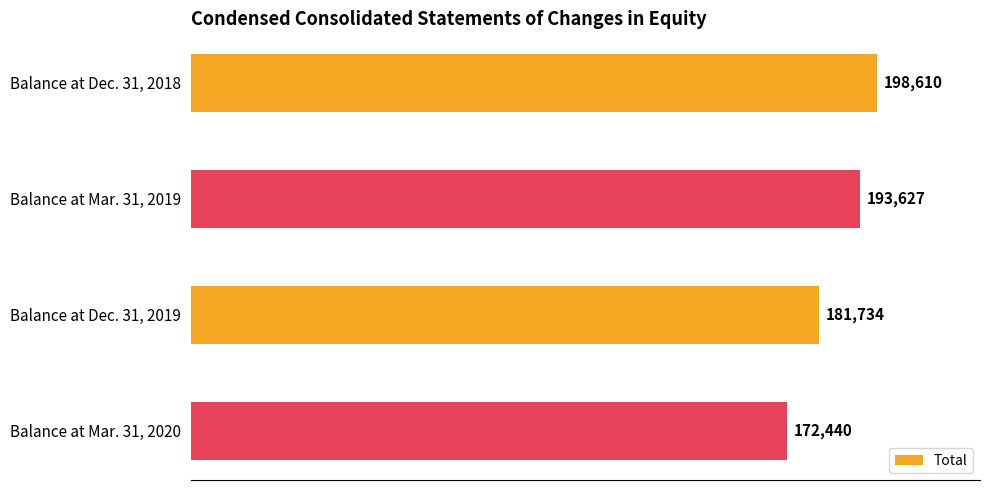

List the labels in order of value, smallest first.

Balance at Mar. 31, 2020, Balance at Dec. 31, 2019, Balance at Mar. 31, 2019, Balance at Dec. 31, 2018